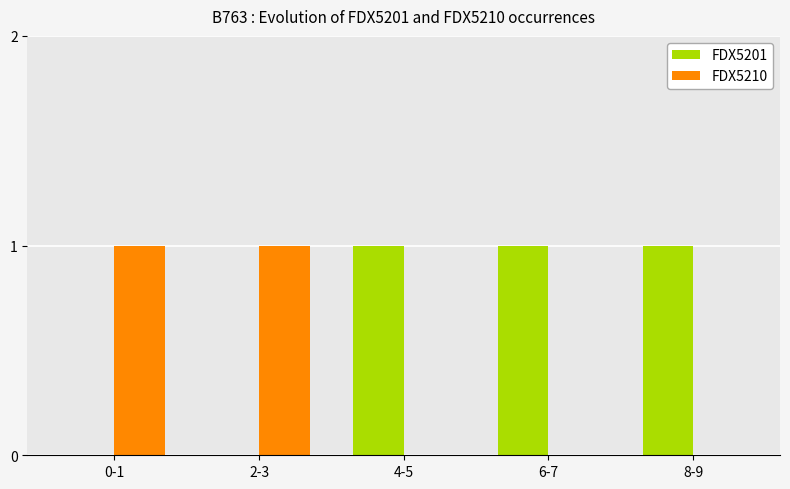

True or false: FDX5201 has a value of 0 at 8-9.

False